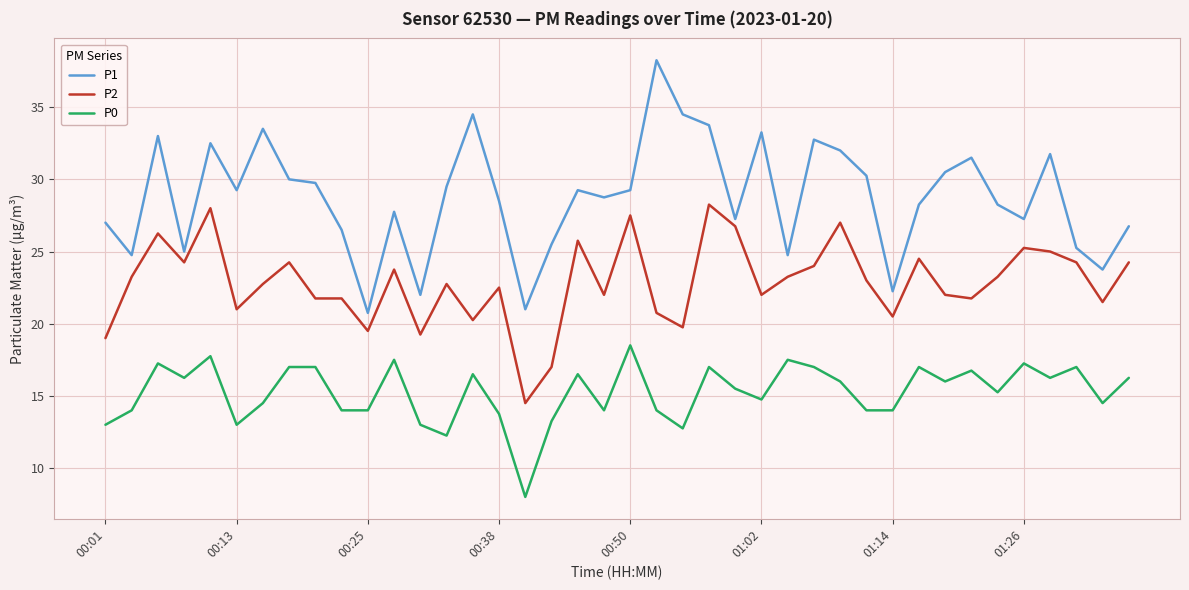

Rank the series by their average value, from highest to lowest.

P1, P2, P0